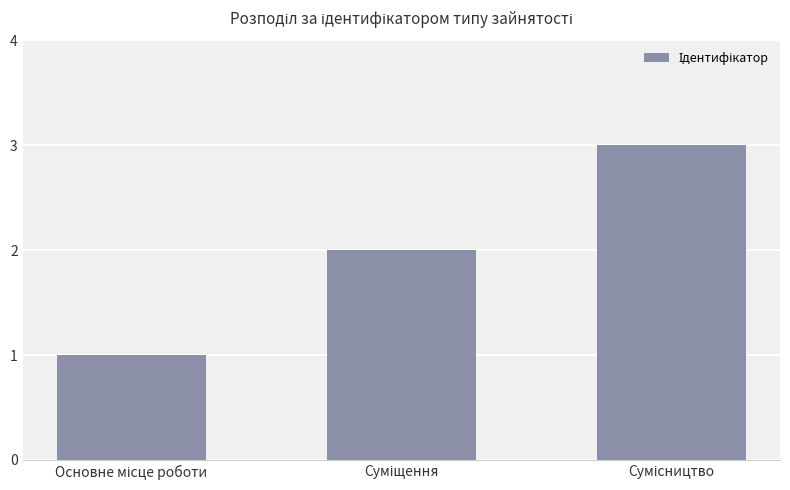

What is the greatest value displayed?

3